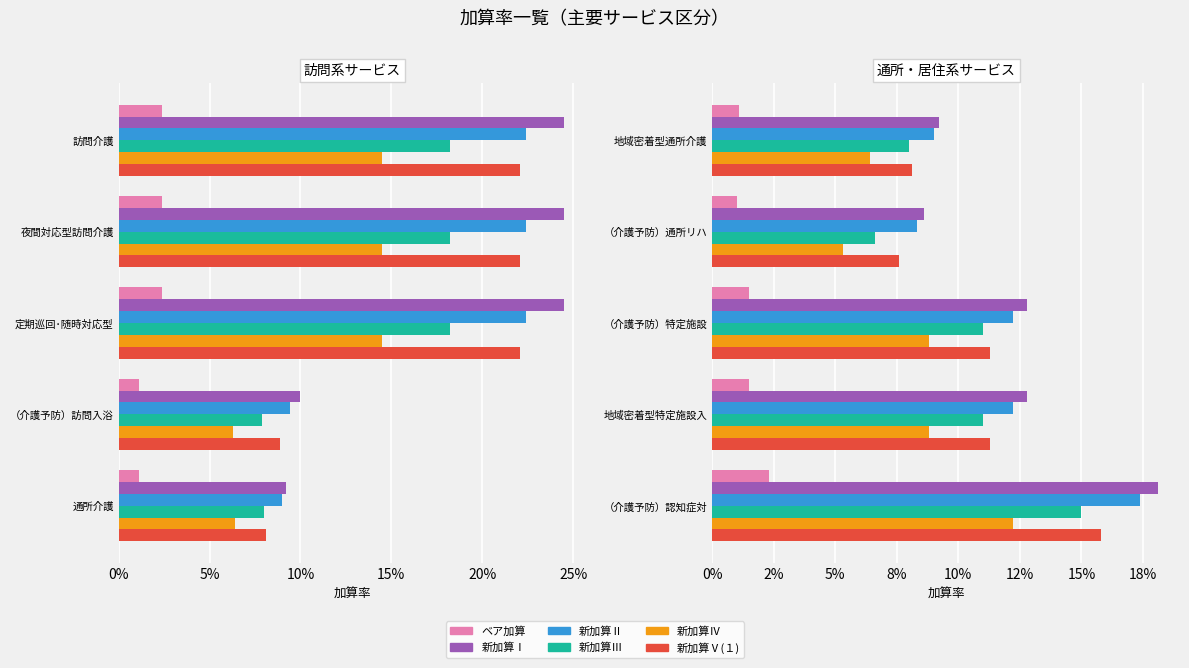

True or false: 新加算Ⅰ has a value of 0.1 at （介護予防）特定施設.

False